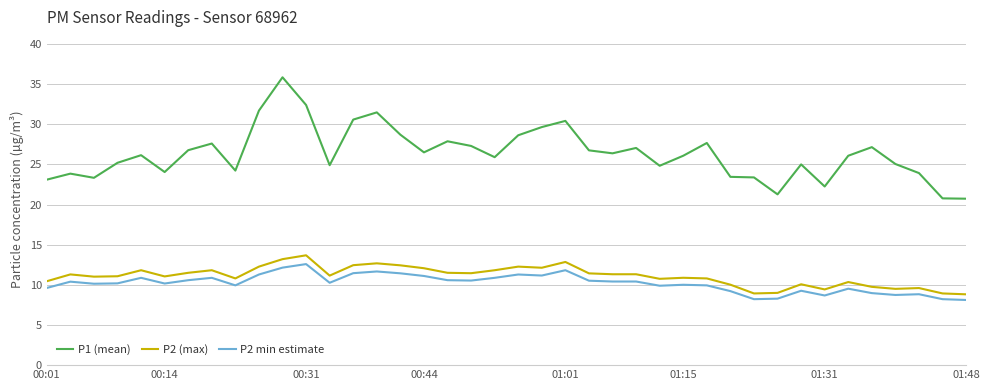

What is the minimum value for P2 min estimate?

8.1